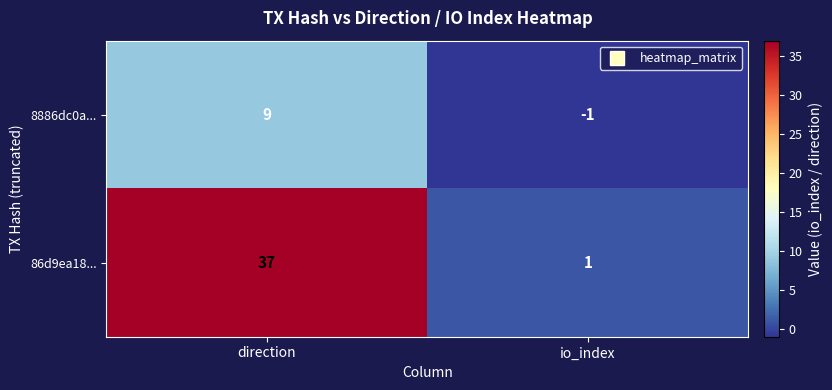

At which category is the sum across all series the highest?

direction